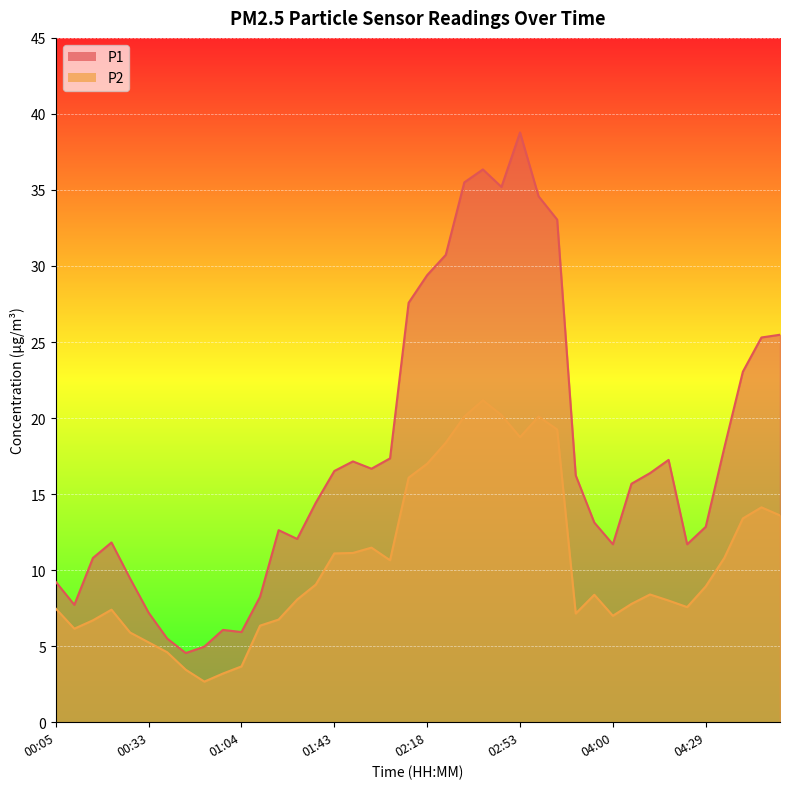

What value does the P1 series have at 02:15?

27.6